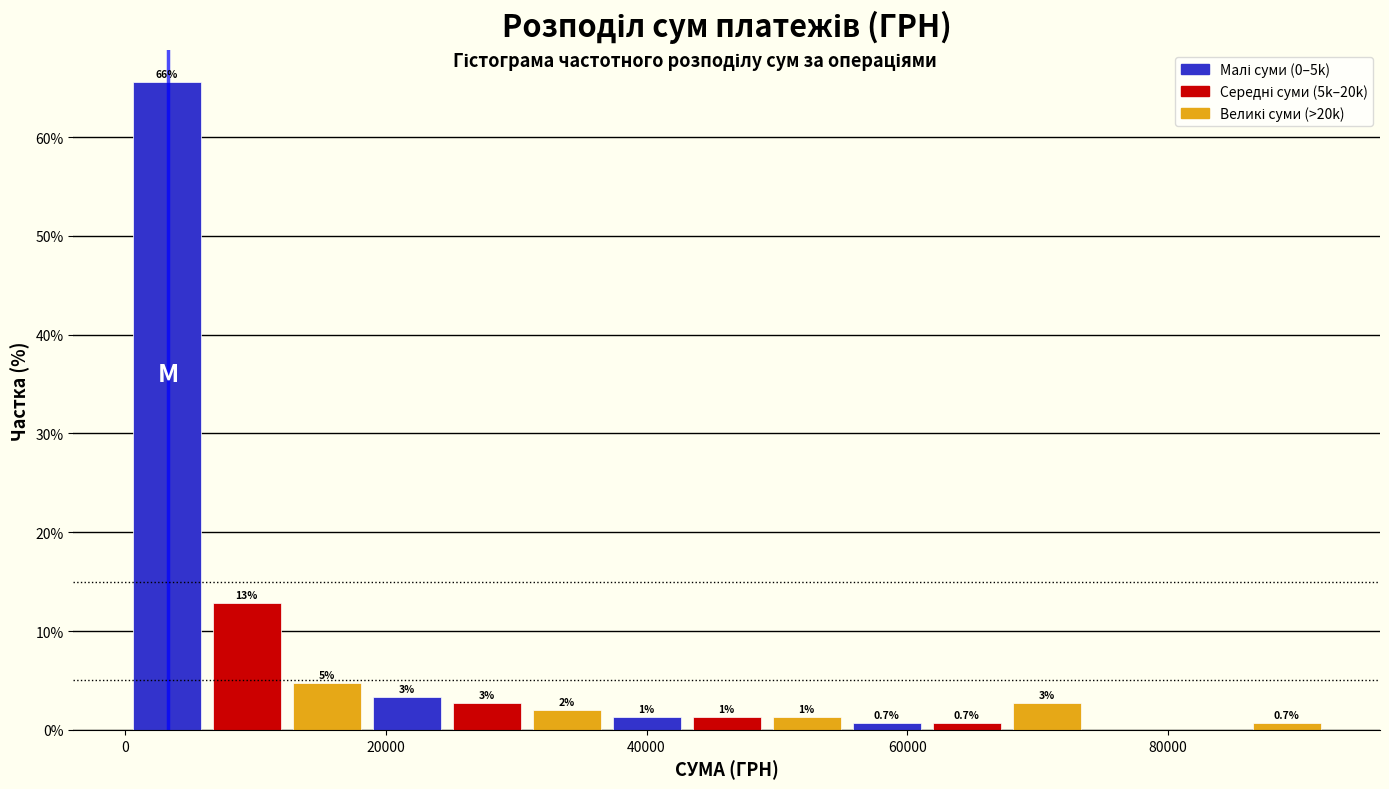

Around what value on the x-axis is the tallest bar? Give the approximate position of its centre, as read against the axis.

4000